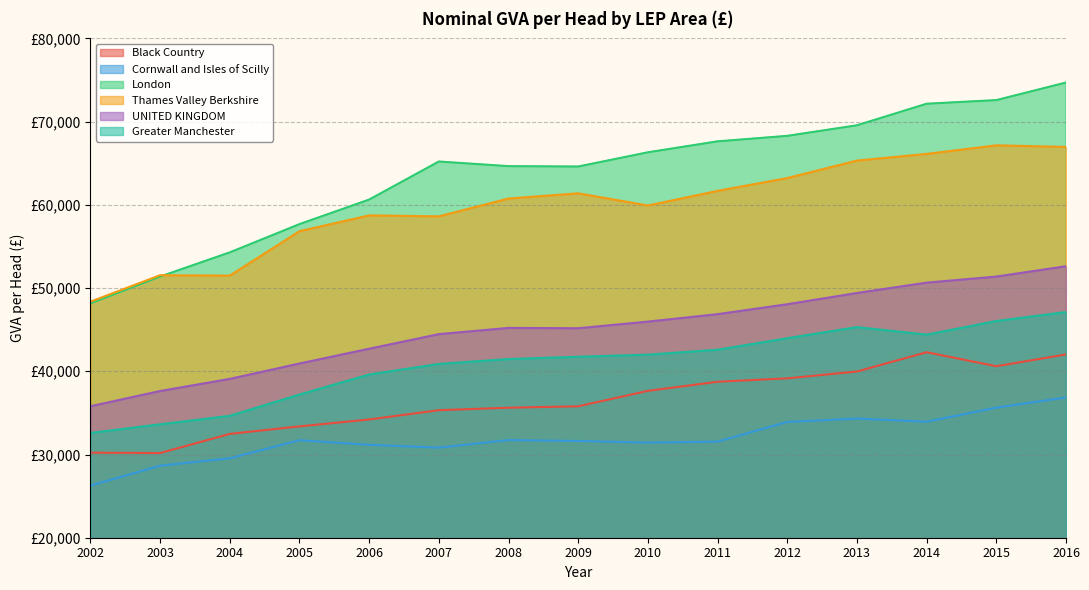

What is the difference between the maximum and second lowest values in the Black Country series?

12067